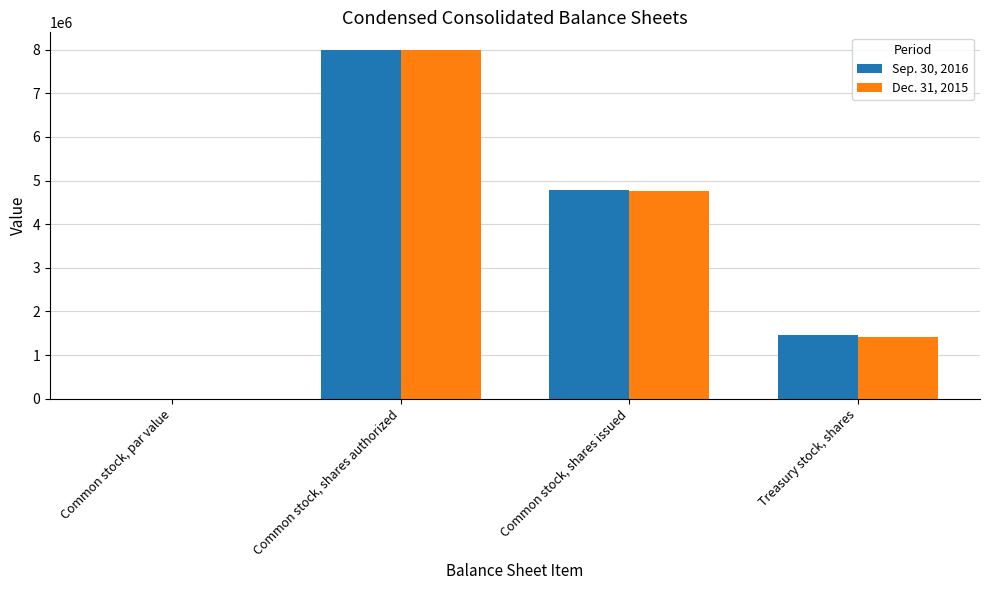

The Sep. 30, 2016 series shows 2.5 at Common stock, par value. True or false?

True